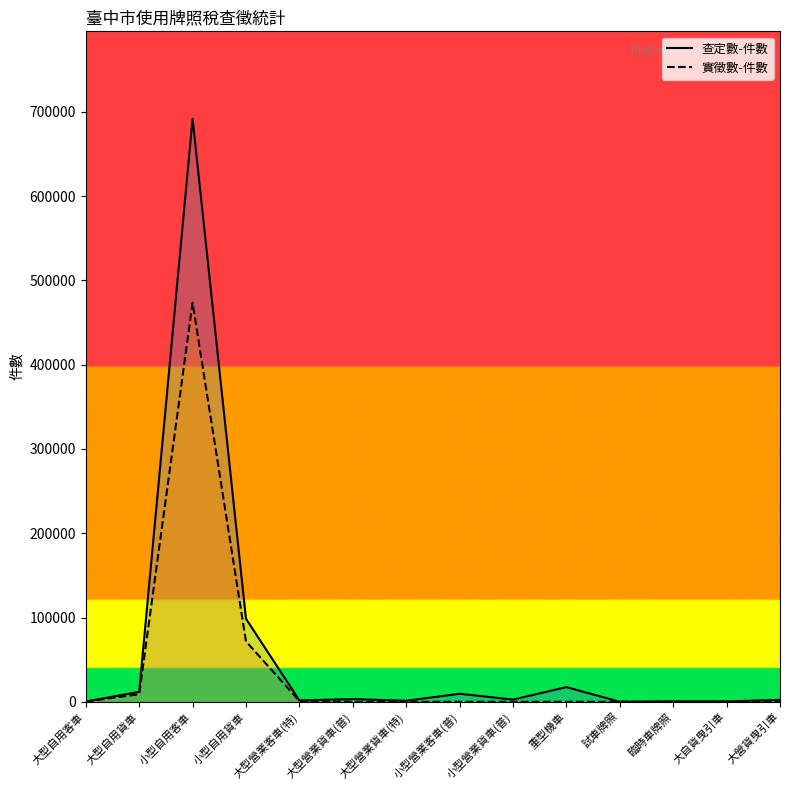

How many lines are shown in the chart?

2